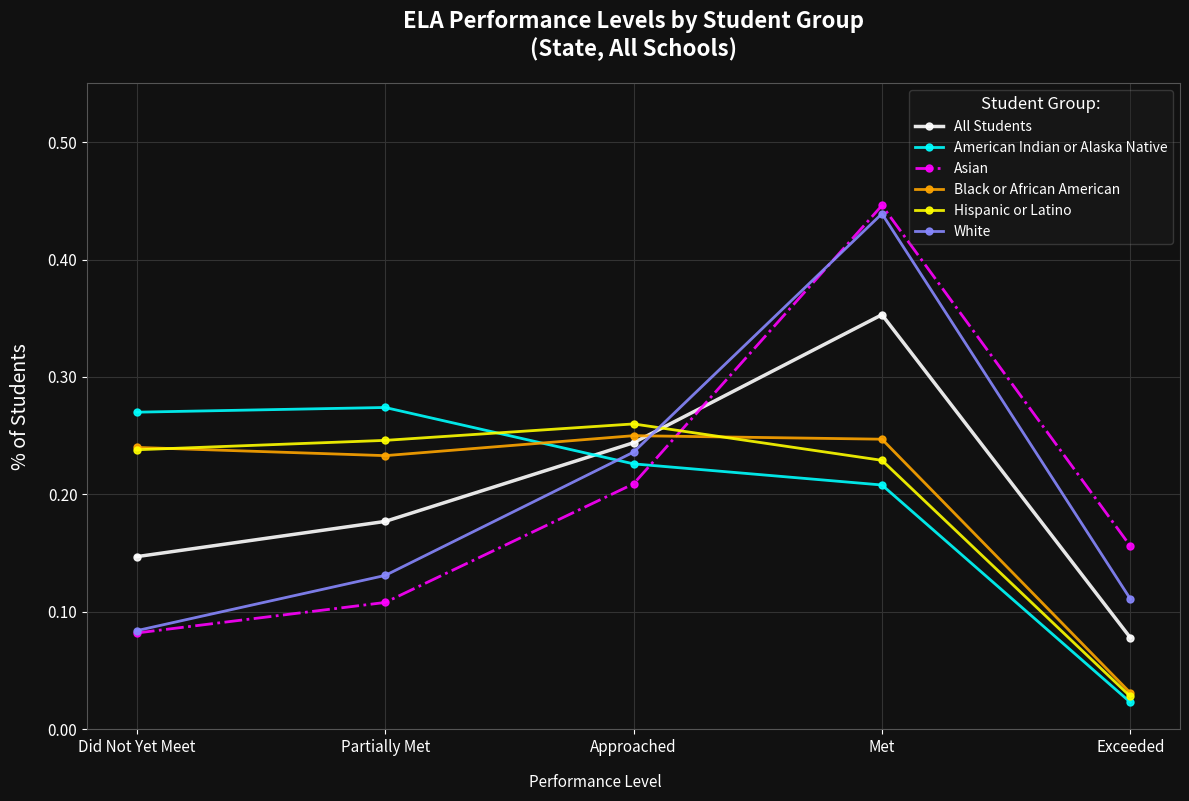

How many intersections are there between American Indian or Alaska Native and Hispanic or Latino?

1